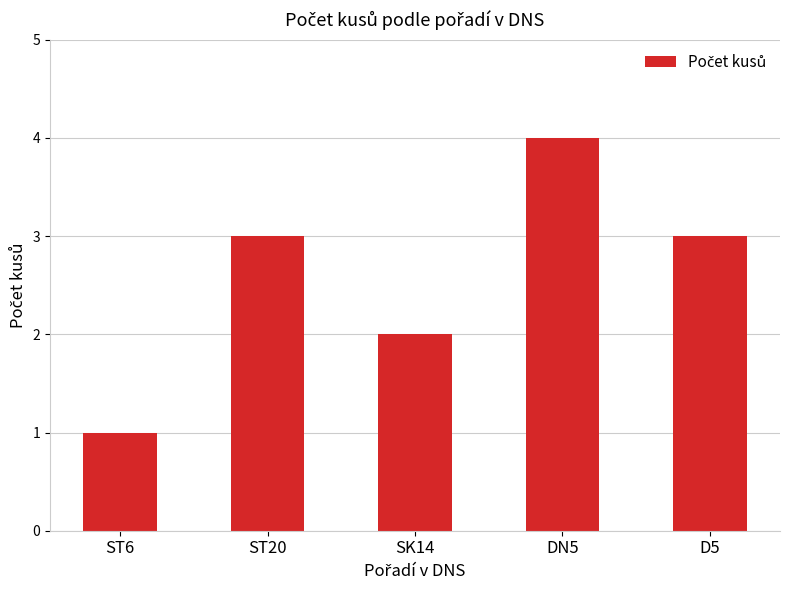

What is the difference between the maximum and second lowest values?

2